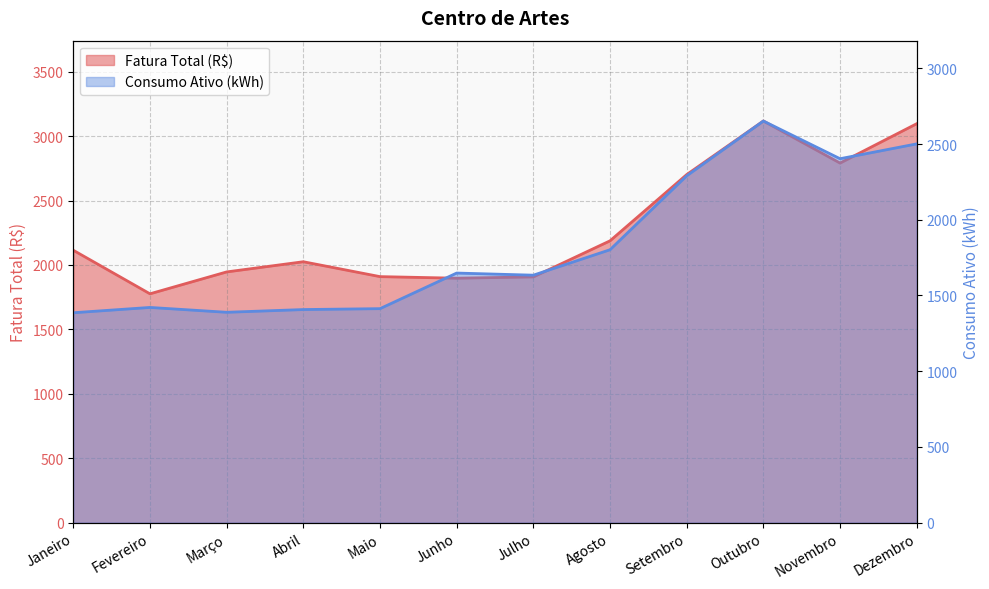

What is the difference between the maximum and minimum values in the Fatura Total (R$) series?

1341.3